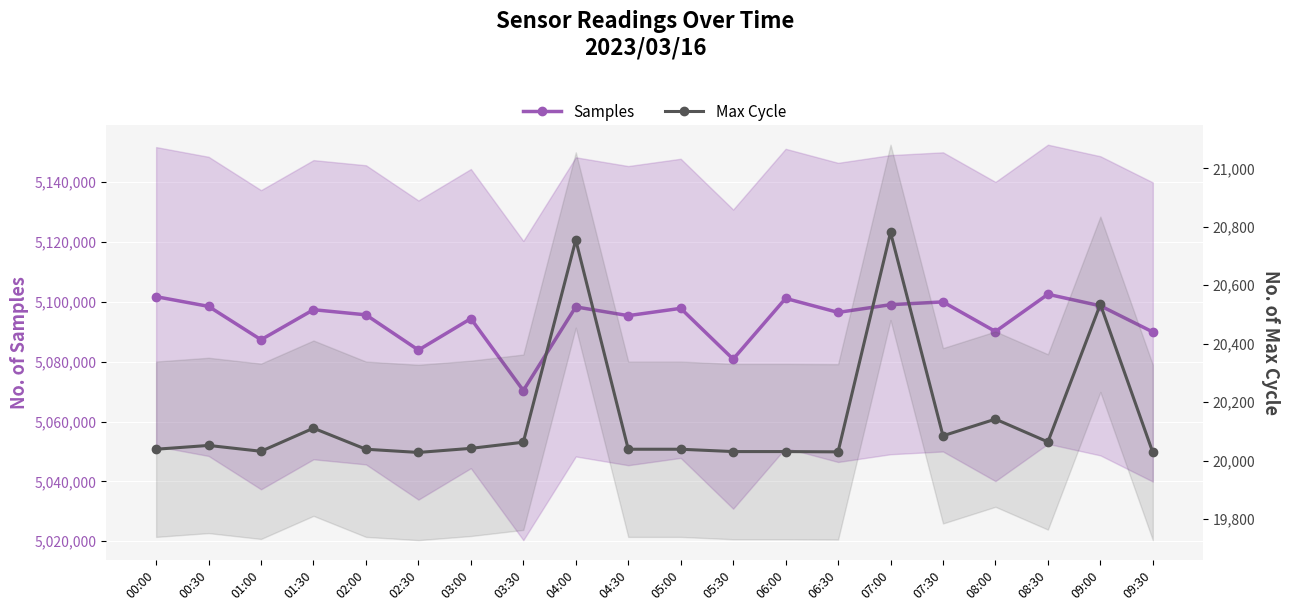

Reading right to left, transcribe all the data shown in this chart.

Samples: 5089921	5098672	5102532	5090082	5099980	5099051	5096470	5101155	5080846	5097830	5095387	5098315	5070345	5094399	5083882	5095655	5097374	5087335	5098483	5101729
Max Cycle: 20028	20535	20064	20142	20085	20781	20030	20031	20031	20039	20039	20755	20063	20042	20028	20039	20111	20032	20052	20039